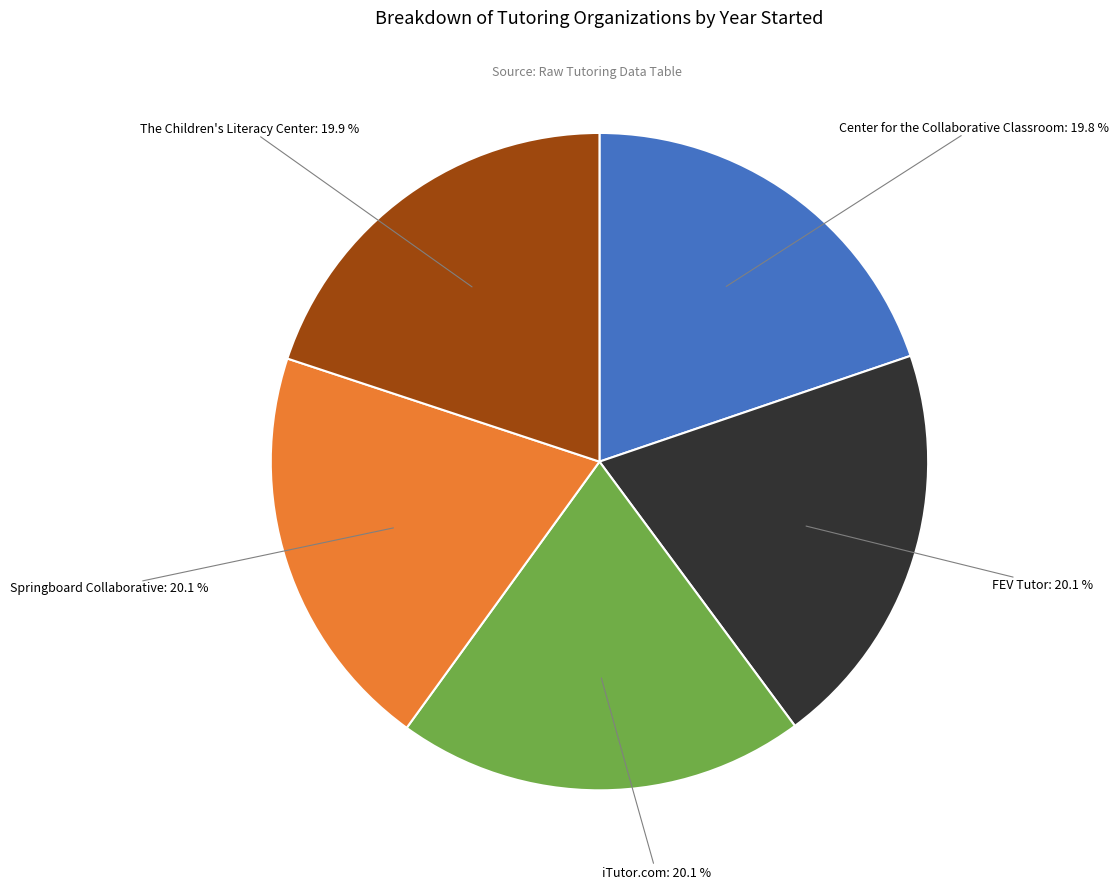

How many slices are in this pie chart?

5